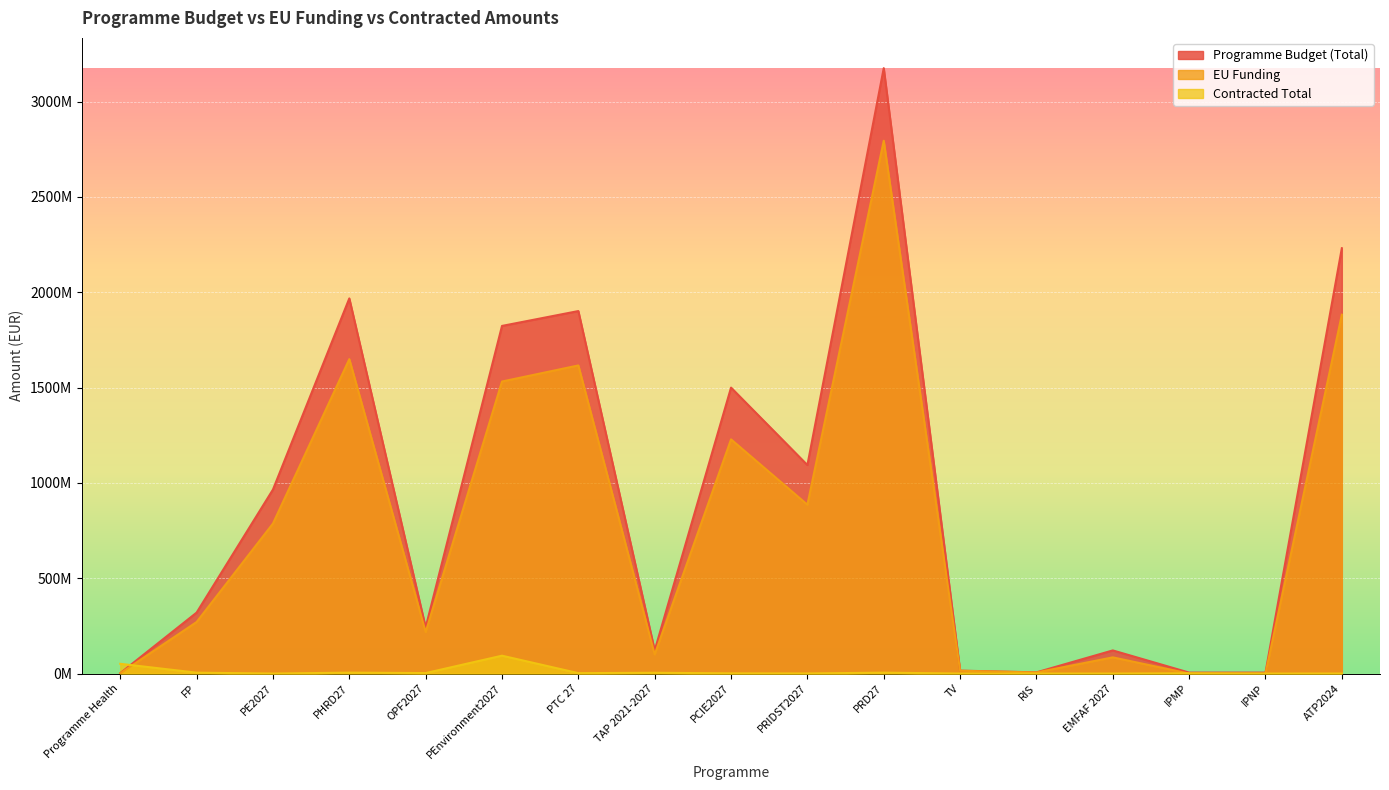

Where is the first local minimum for Programme Budget (Total)?

OPF2027